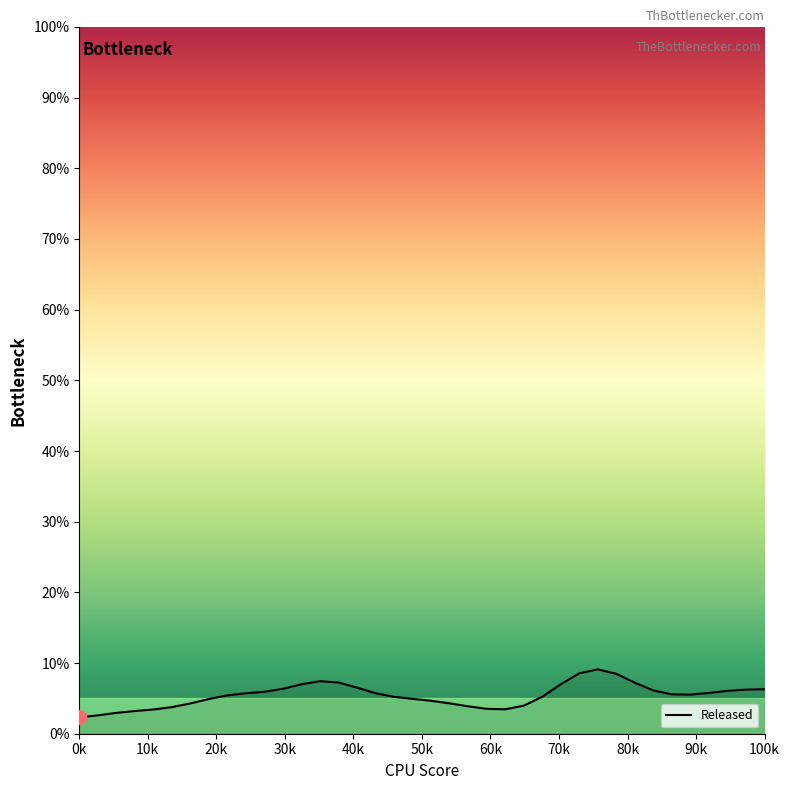

What is the maximum value shown in the chart?

9.1